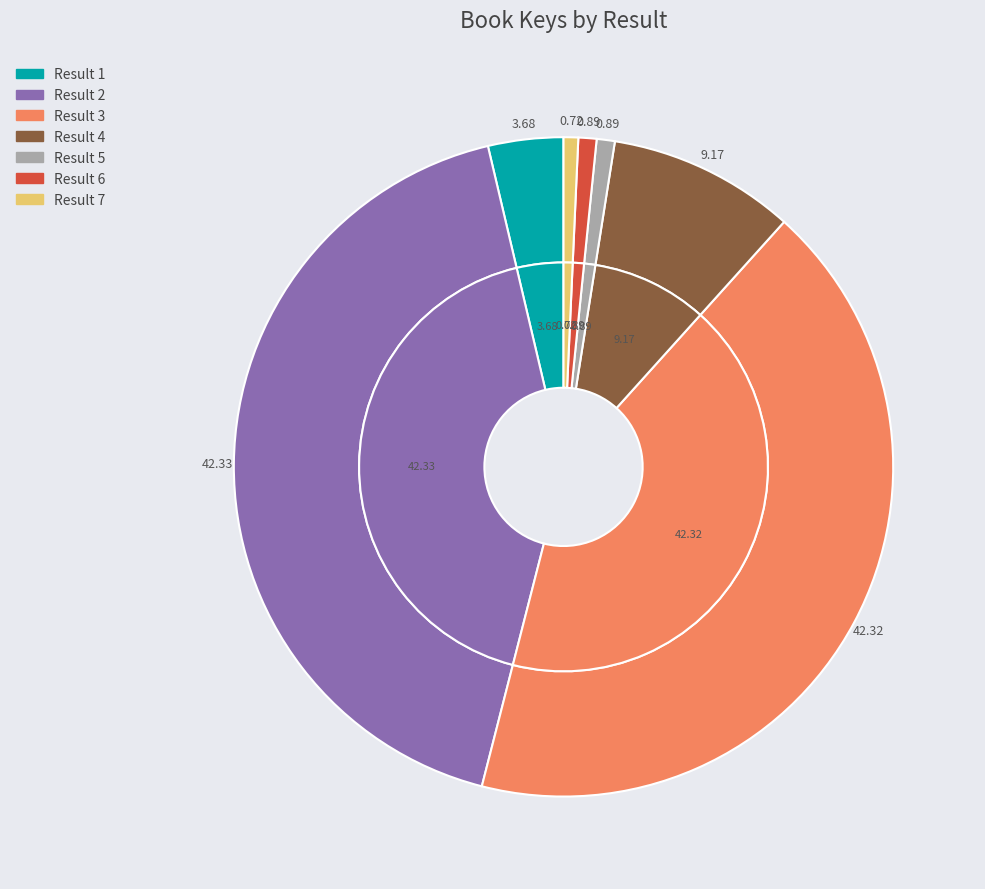

To the nearest percent, what is the combined percentage of 6 and 7?

2%